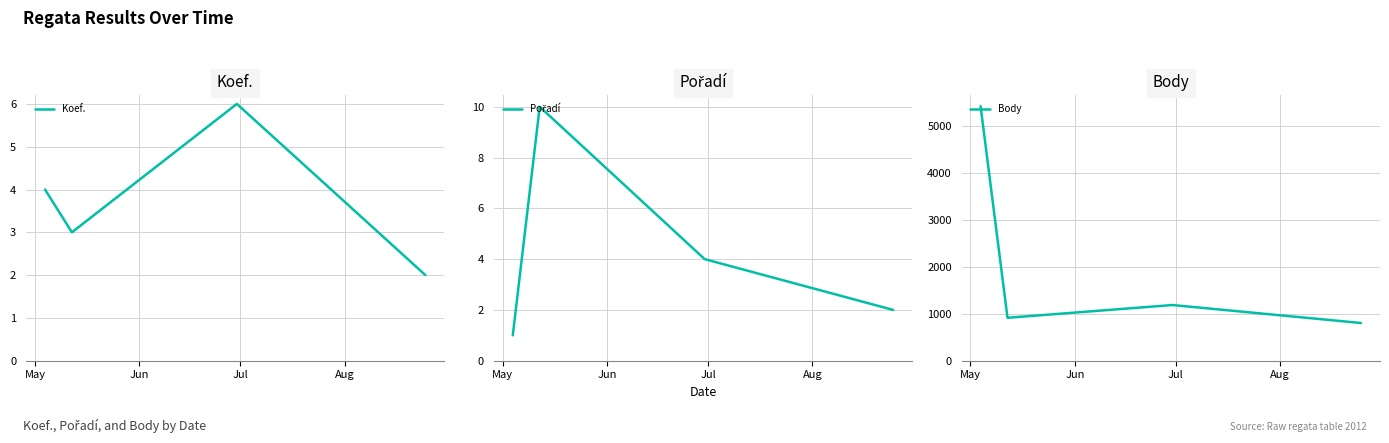

What is the lowest value of the Koef. series?

2